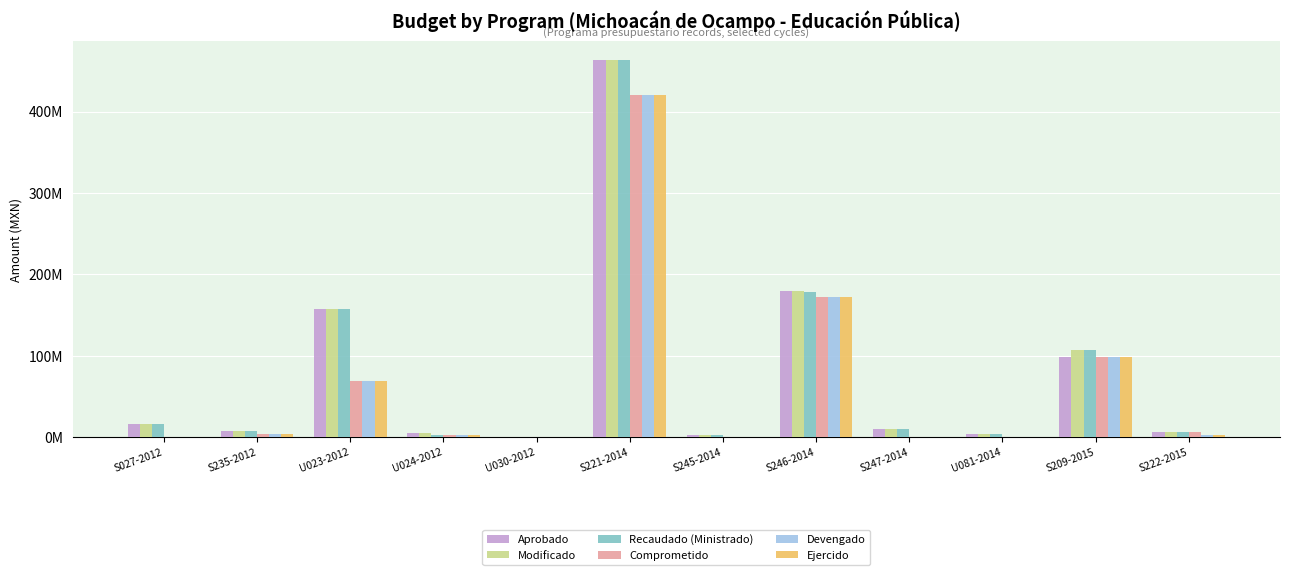

What are all the series names shown in the legend?

Aprobado, Modificado, Recaudado (Ministrado), Comprometido, Devengado, Ejercido